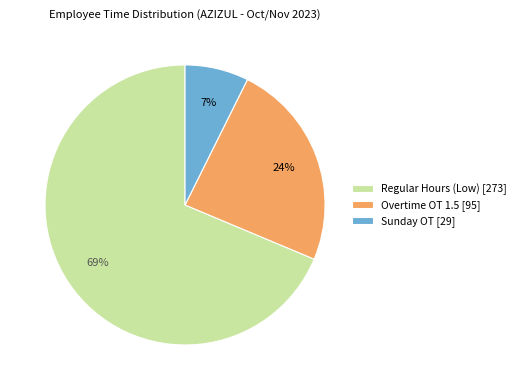

What percentage is the Sunday OT [29] slice, to the nearest percent?

7%